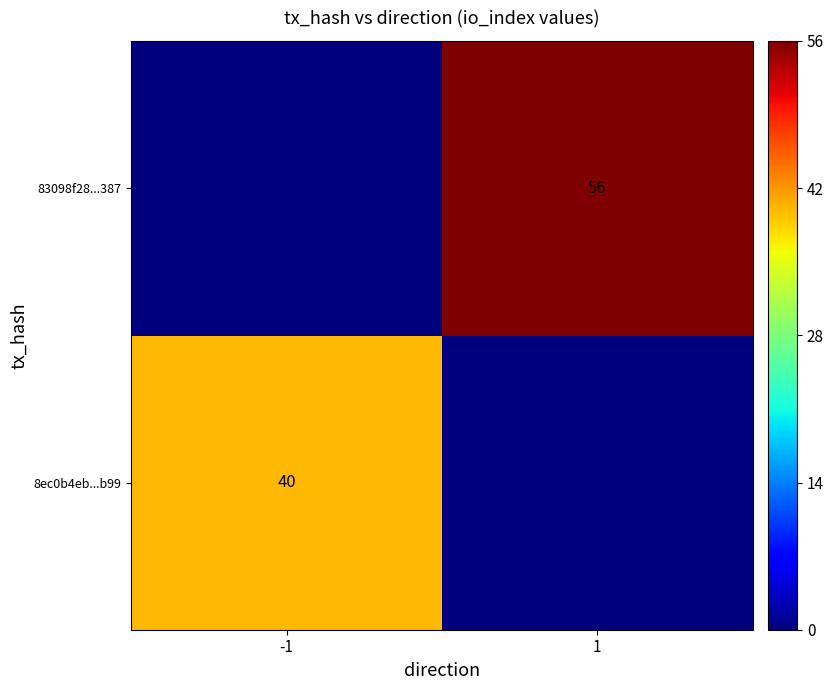

The value of 8ec0b4eb...b99 at -1 is 40. True or false?

True